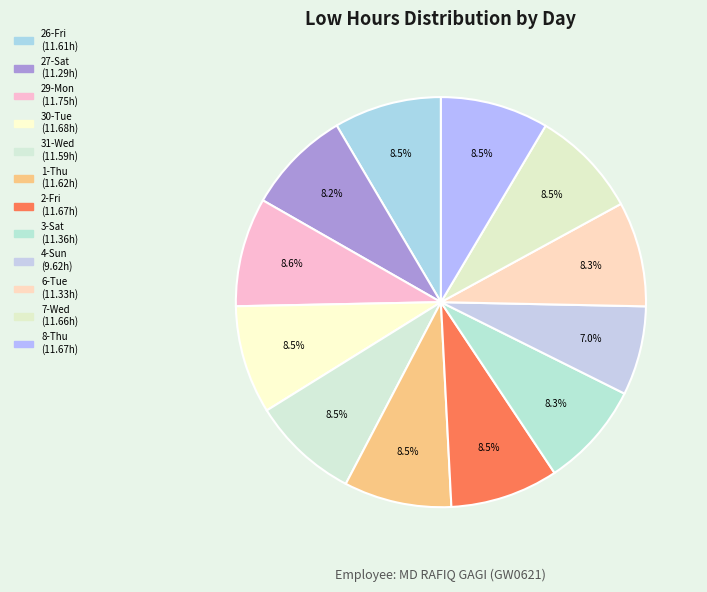

How many segments does this pie chart have?

12